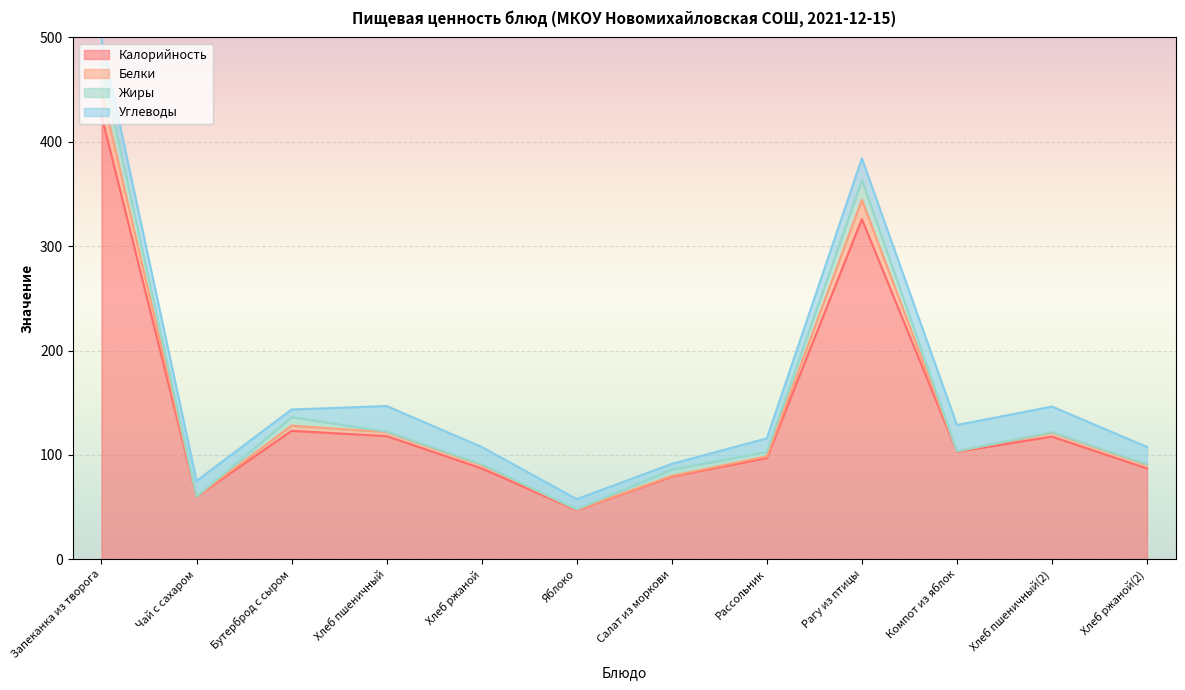

At which category does Калорийность reach its first local valley?

Чай с сахаром